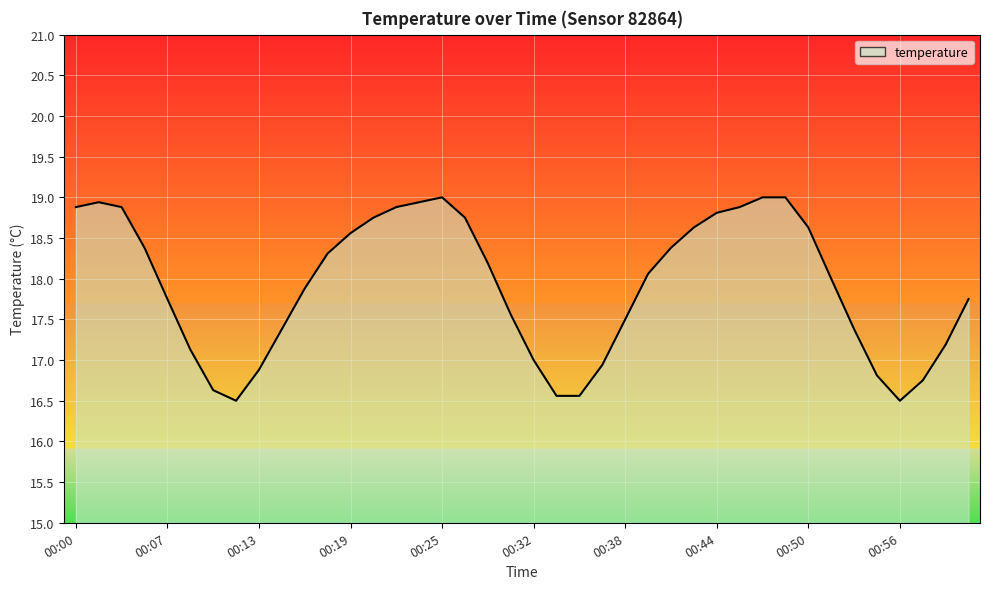

What is the smallest value displayed?

16.5